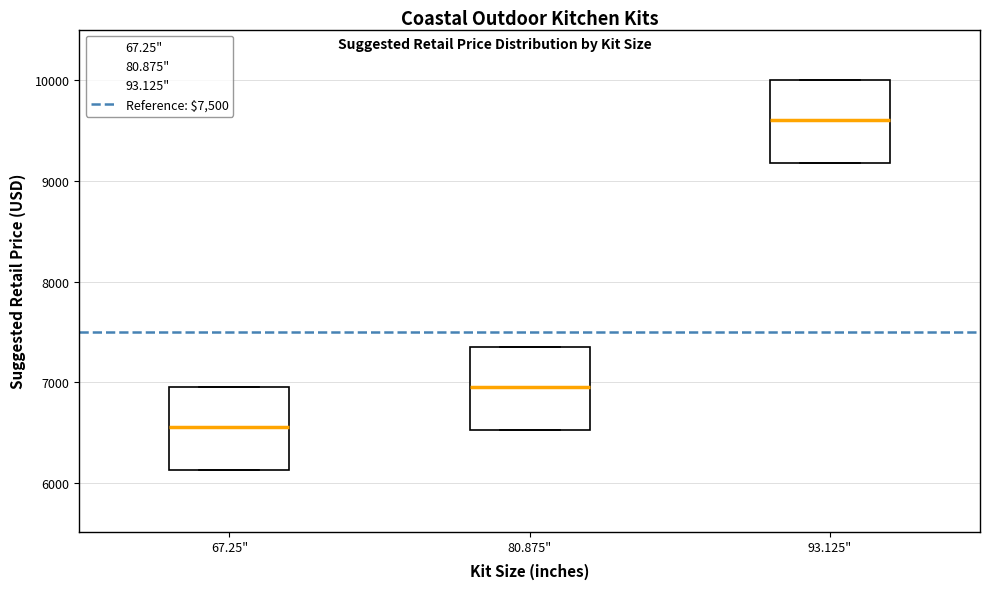

Where does the median line of the box for 67.25" sit on the y-axis? The values are not printed on the chart, so give them approximately, as read against the axis.

6600